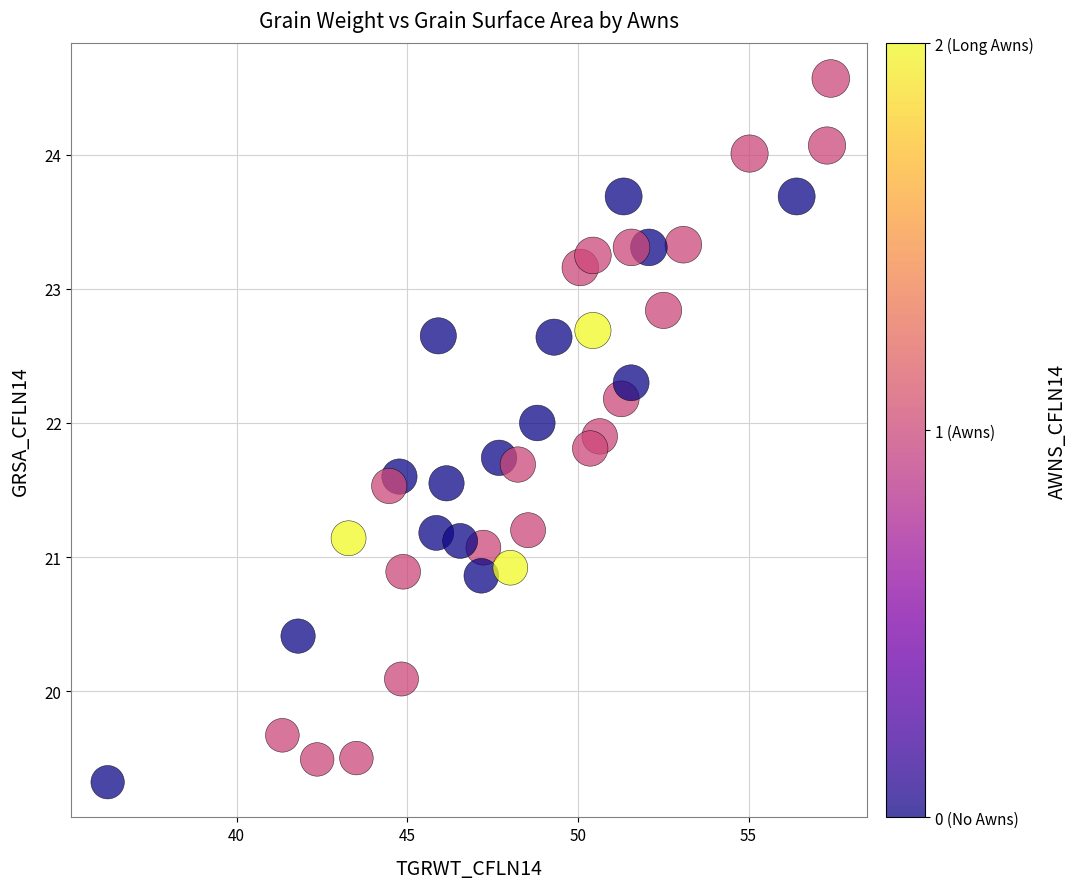

What is the range of X values (max minus min)?

21.2